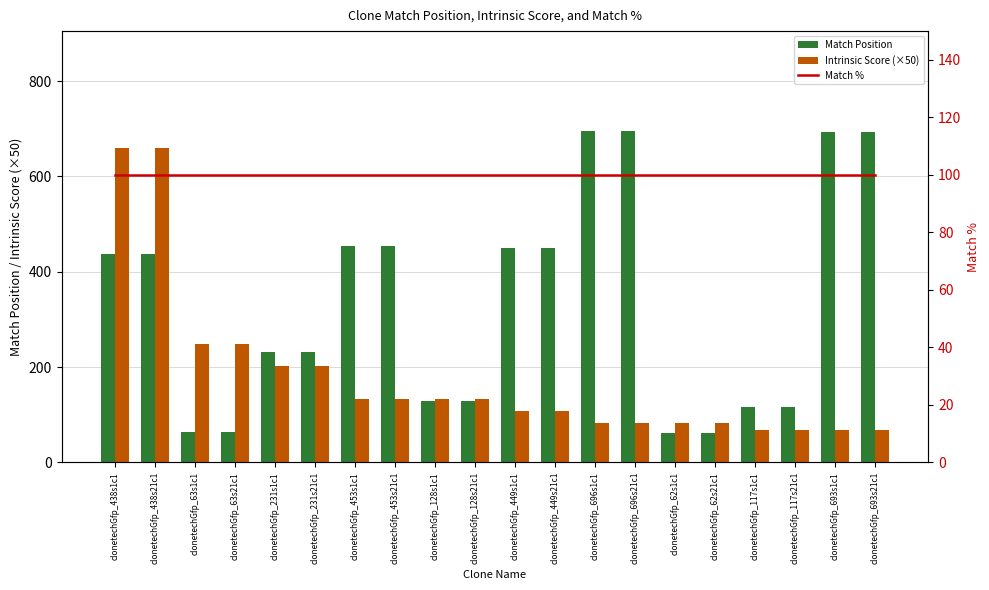

Reading left to right, what are all the values shown in this chart?

Match Position: clonetechGfp_438s1c1=438.0	clonetechGfp_438s21c1=438.0	clonetechGfp_63s1c1=63.0	clonetechGfp_63s21c1=63.0	clonetechGfp_231s1c1=231.0	clonetechGfp_231s21c1=231.0	clonetechGfp_453s1c1=453.0	clonetechGfp_453s21c1=453.0	clonetechGfp_128s1c1=128.0	clonetechGfp_128s21c1=128.0	clonetechGfp_449s1c1=449.0	clonetechGfp_449s21c1=449.0	clonetechGfp_696s1c1=696.0	clonetechGfp_696s21c1=696.0	clonetechGfp_62s1c1=62.0	clonetechGfp_62s21c1=62.0	clonetechGfp_117s1c1=117.0	clonetechGfp_117s21c1=117.0	clonetechGfp_693s1c1=693.0	clonetechGfp_693s21c1=693.0
Intrinsic Score (×50): clonetechGfp_438s1c1=660.0	clonetechGfp_438s21c1=660.0	clonetechGfp_63s1c1=247.5	clonetechGfp_63s21c1=247.5	clonetechGfp_231s1c1=202.5	clonetechGfp_231s21c1=202.5	clonetechGfp_453s1c1=132.0	clonetechGfp_453s21c1=132.0	clonetechGfp_128s1c1=132.0	clonetechGfp_128s21c1=132.0	clonetechGfp_449s1c1=108.0	clonetechGfp_449s21c1=108.0	clonetechGfp_696s1c1=82.5	clonetechGfp_696s21c1=82.5	clonetechGfp_62s1c1=82.5	clonetechGfp_62s21c1=82.5	clonetechGfp_117s1c1=67.5	clonetechGfp_117s21c1=67.5	clonetechGfp_693s1c1=67.5	clonetechGfp_693s21c1=67.5
Match %: clonetechGfp_438s1c1=100.0	clonetechGfp_438s21c1=100.0	clonetechGfp_63s1c1=100.0	clonetechGfp_63s21c1=100.0	clonetechGfp_231s1c1=100.0	clonetechGfp_231s21c1=100.0	clonetechGfp_453s1c1=100.0	clonetechGfp_453s21c1=100.0	clonetechGfp_128s1c1=100.0	clonetechGfp_128s21c1=100.0	clonetechGfp_449s1c1=100.0	clonetechGfp_449s21c1=100.0	clonetechGfp_696s1c1=100.0	clonetechGfp_696s21c1=100.0	clonetechGfp_62s1c1=100.0	clonetechGfp_62s21c1=100.0	clonetechGfp_117s1c1=100.0	clonetechGfp_117s21c1=100.0	clonetechGfp_693s1c1=100.0	clonetechGfp_693s21c1=100.0